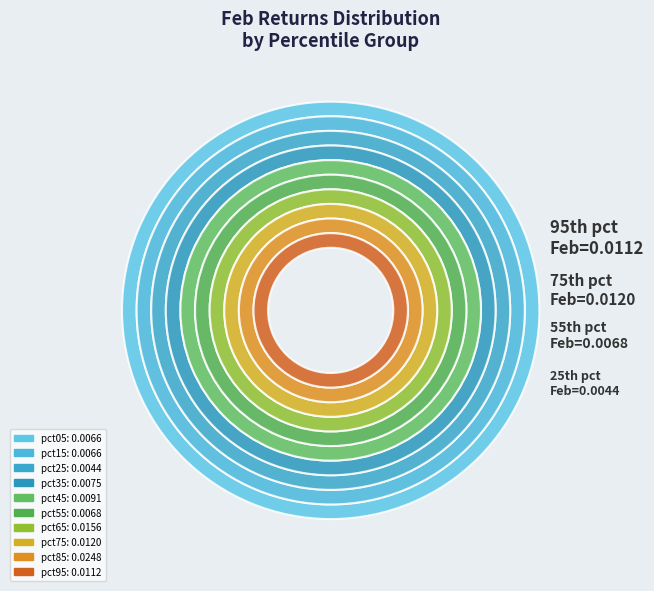

To the nearest percent, what portion does pct45 represent?

9%